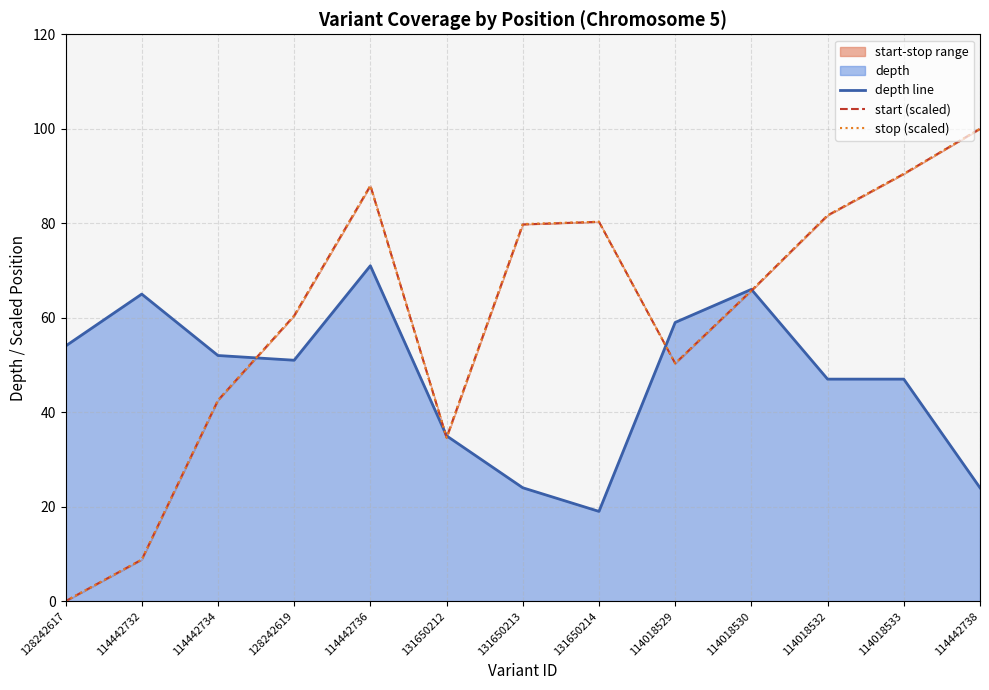

What position from the right is 114442738?

1